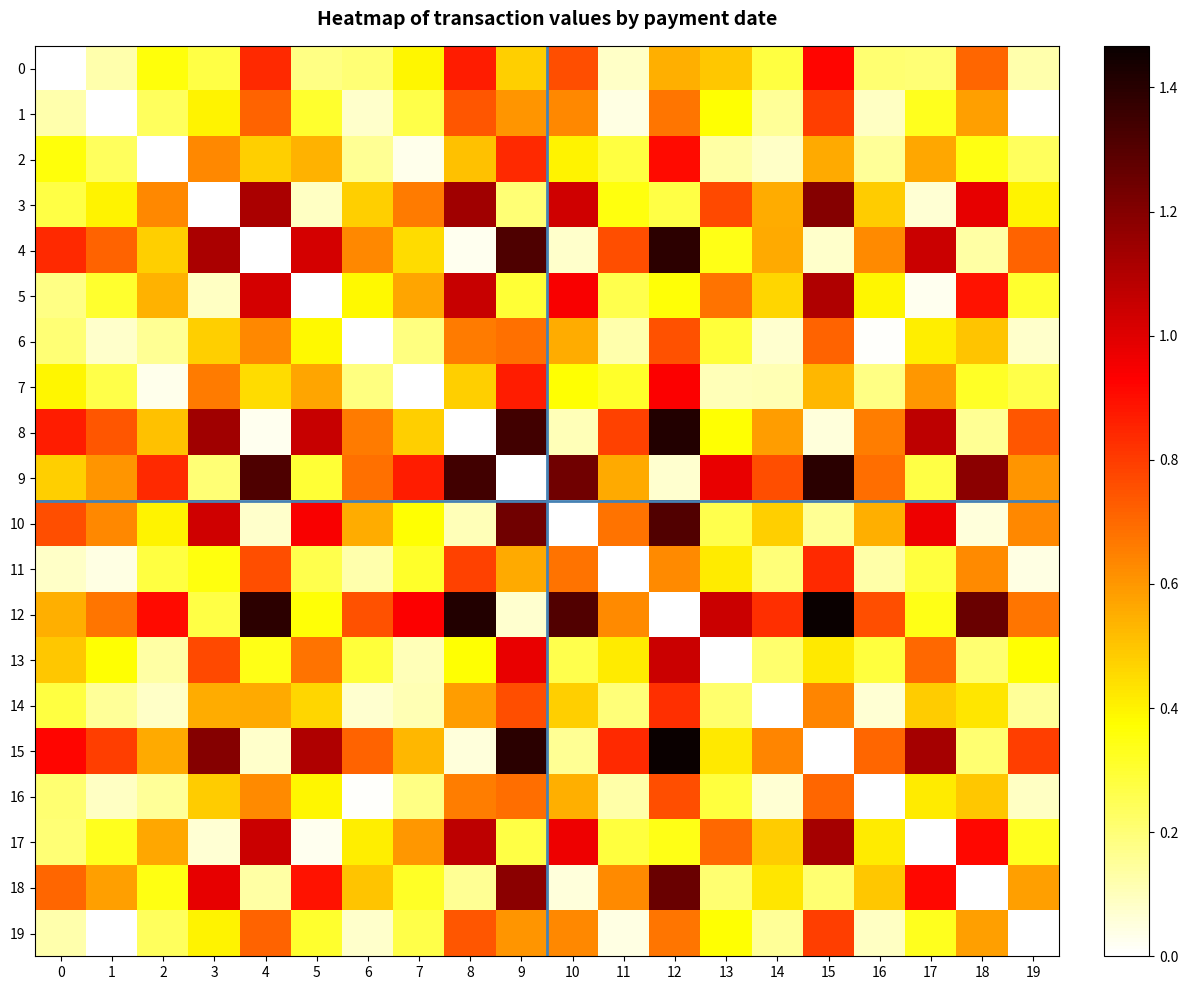

What is the greatest value displayed?

1.5